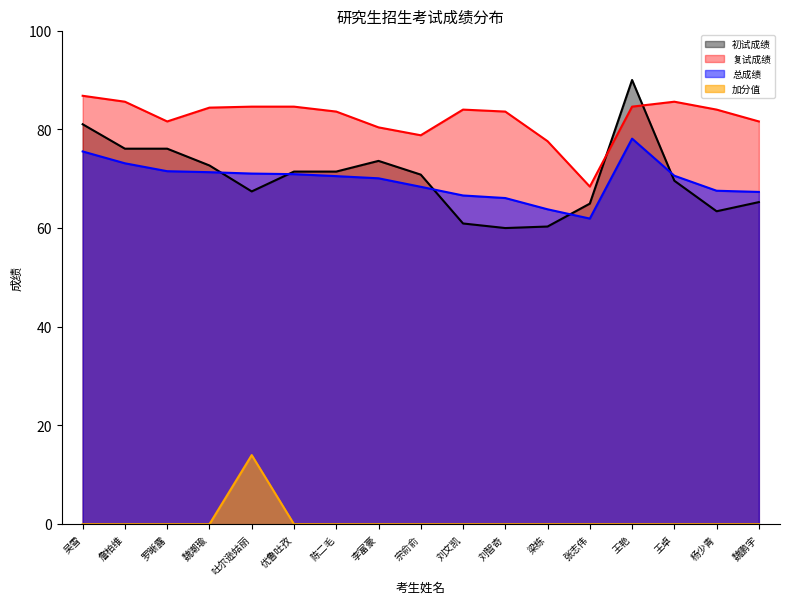

Which label corresponds to the largest value in the chart?

王艳